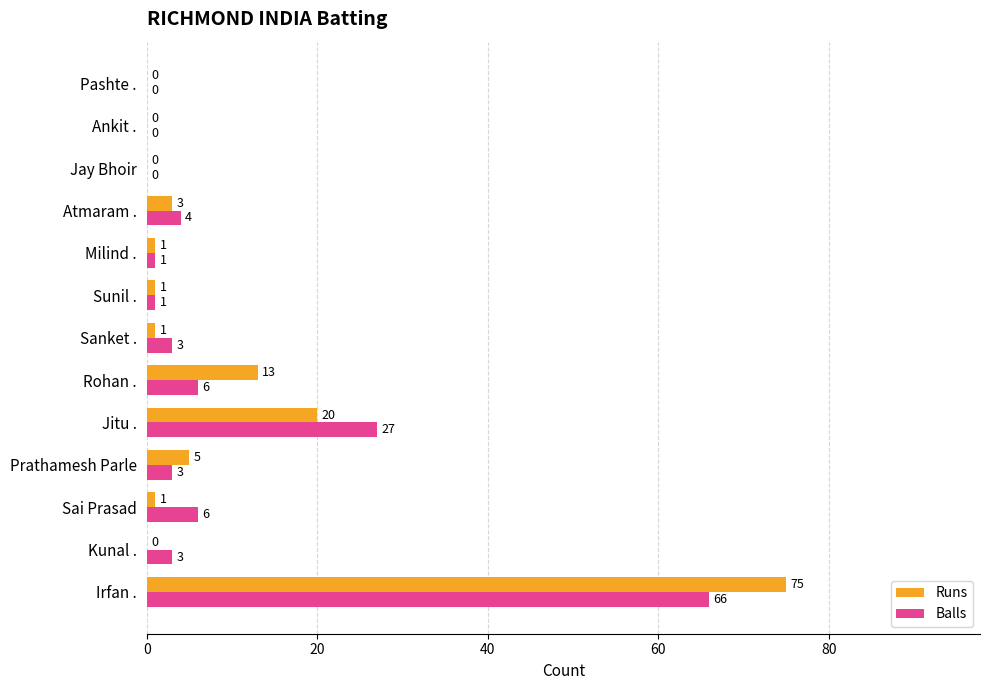

At which label is Runs closest to 37?

Jitu .